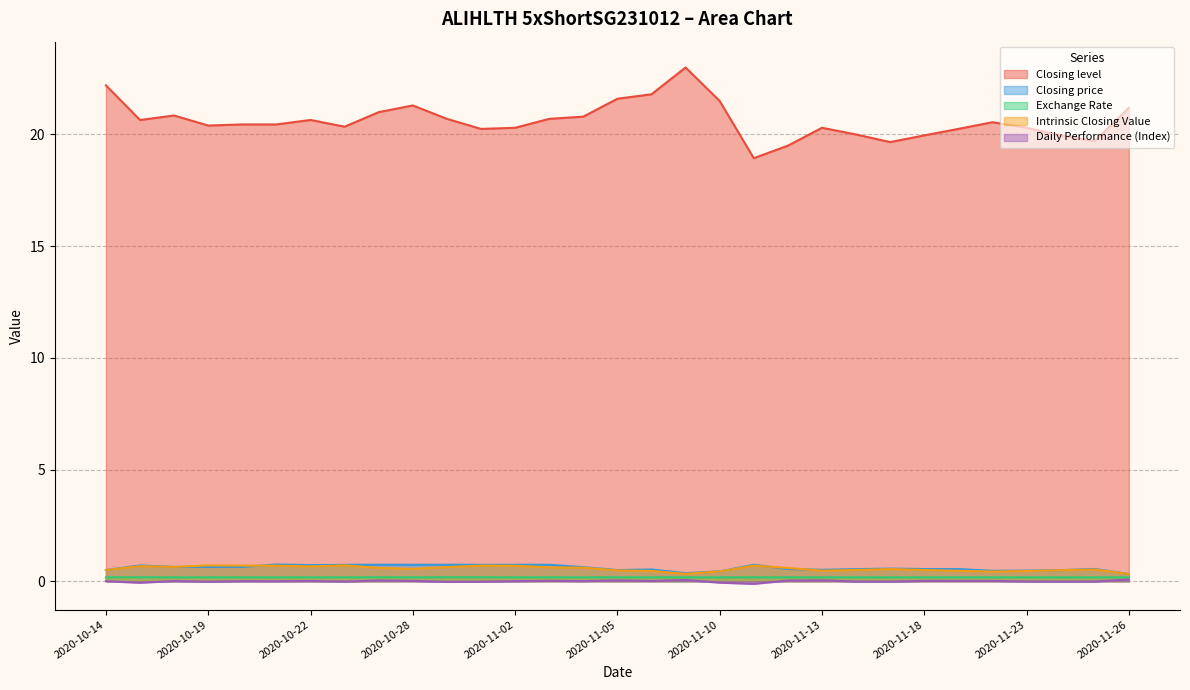

What is the approximate value of Closing price at 2020-10-27?

0.7